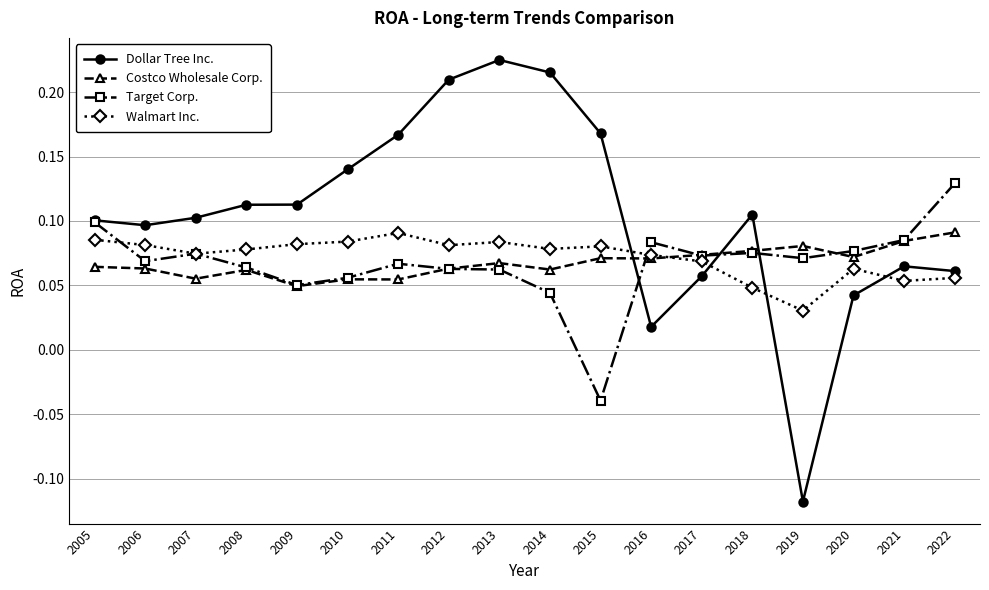

Between 2006 and 2015, which series saw the biggest shift?

Target Corp.